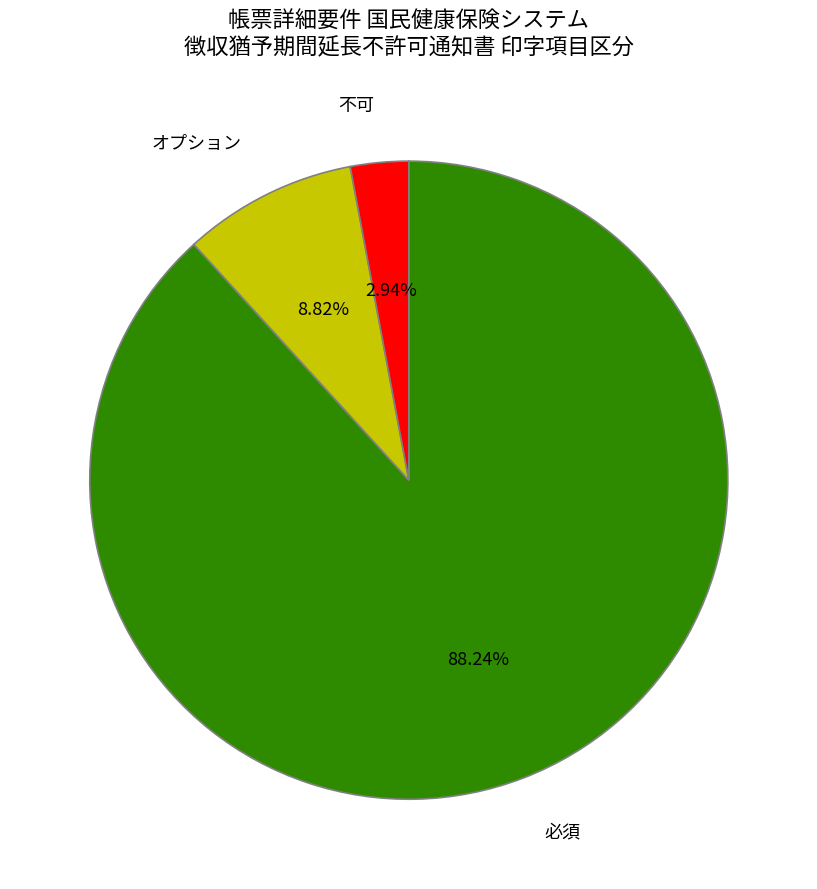

To the nearest percent, what is the difference between the largest and smallest slice percentages?

85%